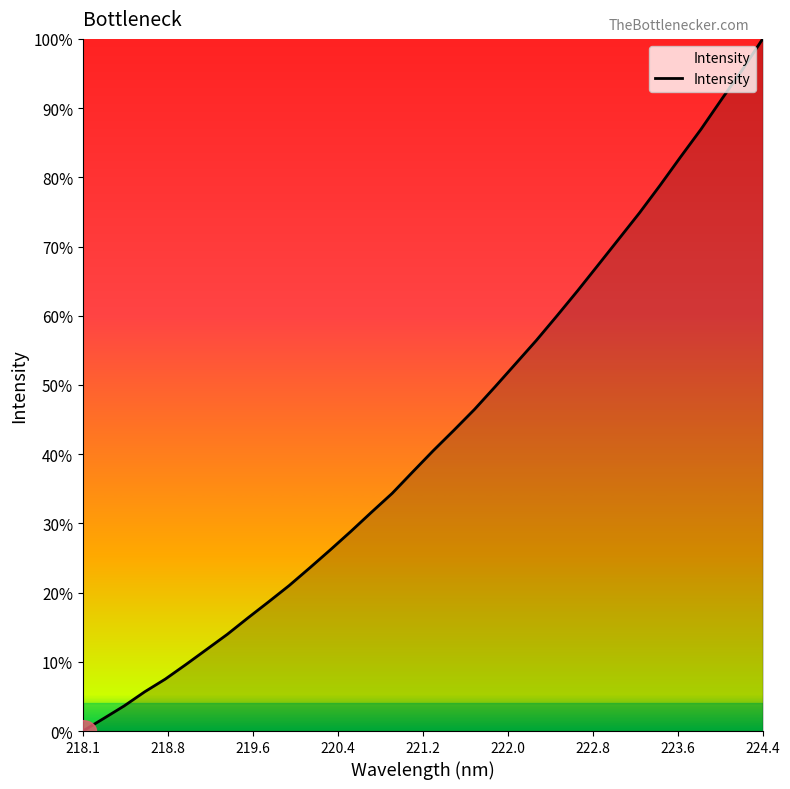

Does the chart display data point markers on the line(s)?

No